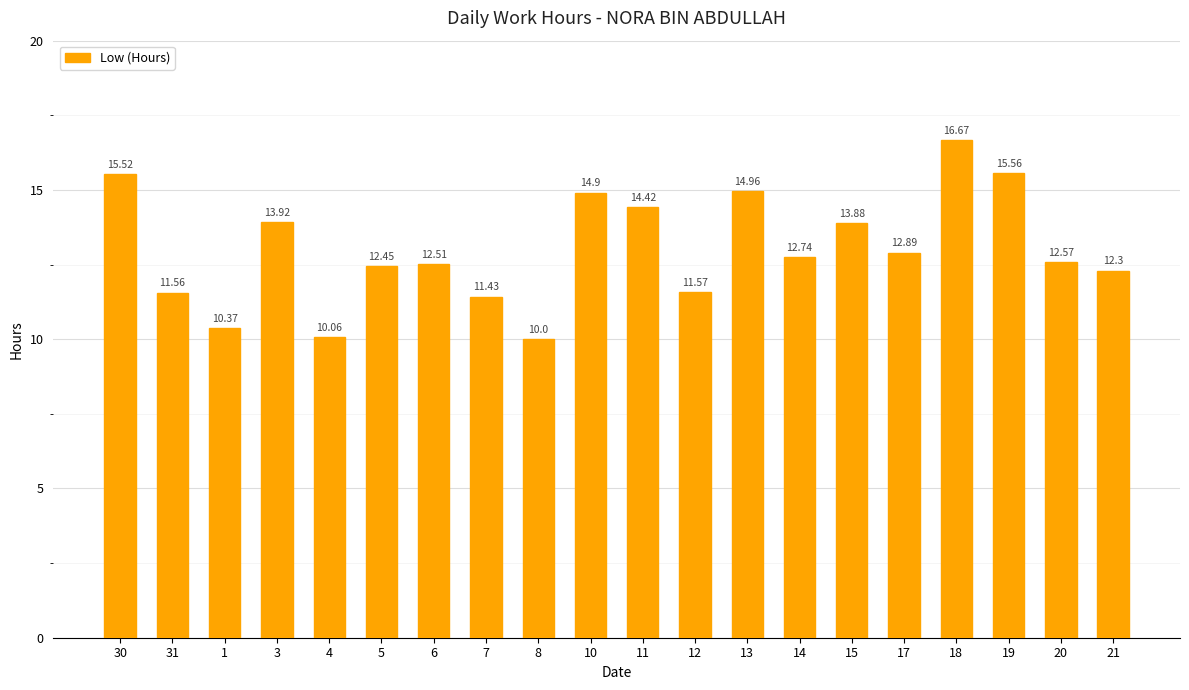

The chart shows a value of 20.7 at 13. True or false?

False